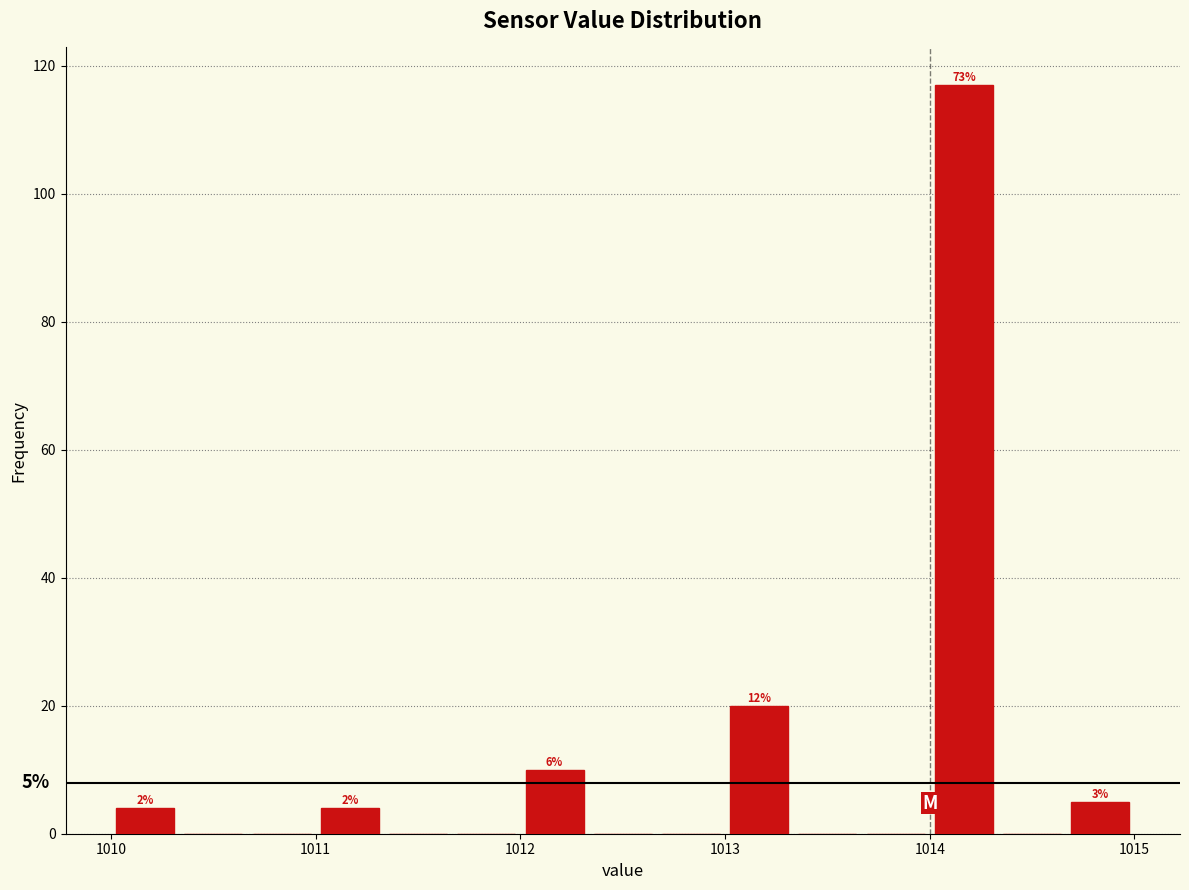

Read against the x-axis, roughly where is the centre of the tallest bar?

1014.2